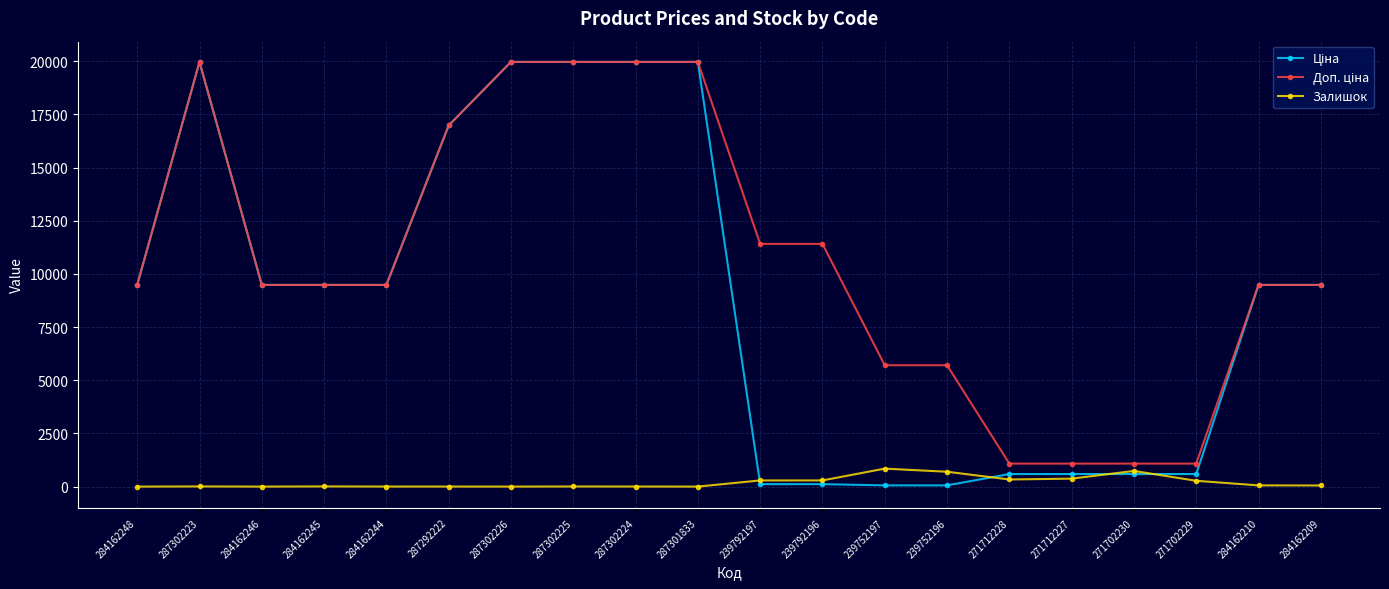

The Залишок series shows 290.0 at 239792196. True or false?

True